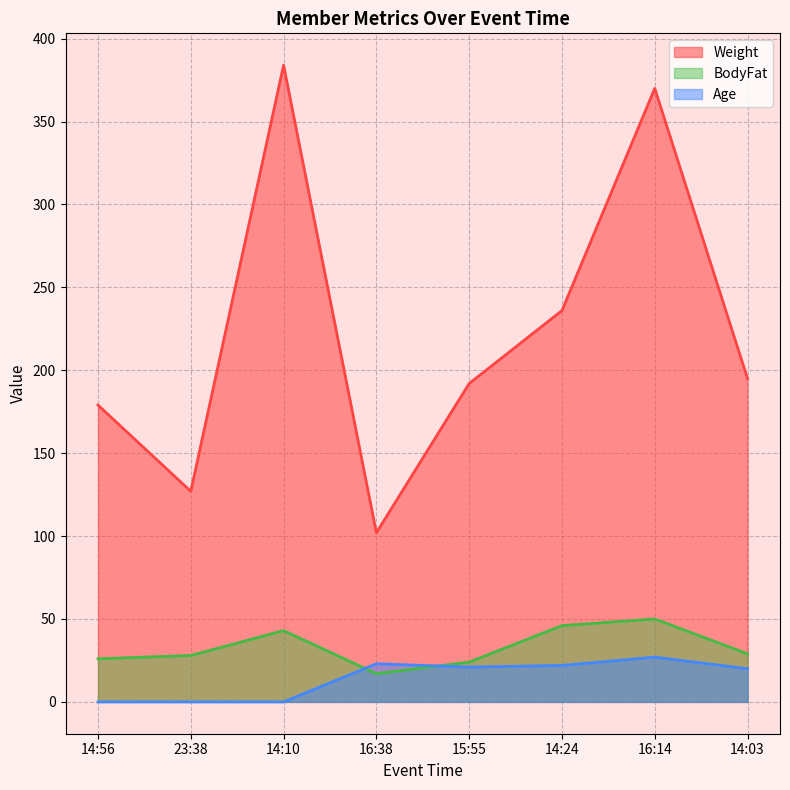

Reading left to right, transcribe all the data shown in this chart.

Weight: 14:56=179	23:38=127	14:10=384	16:38=102	15:55=192	14:24=236	16:14=370	14:03=195
BodyFat: 14:56=26	23:38=28	14:10=43	16:38=17	15:55=24	14:24=46	16:14=50	14:03=29
Age: 14:56=0	23:38=0	14:10=0	16:38=23	15:55=21	14:24=22	16:14=27	14:03=20